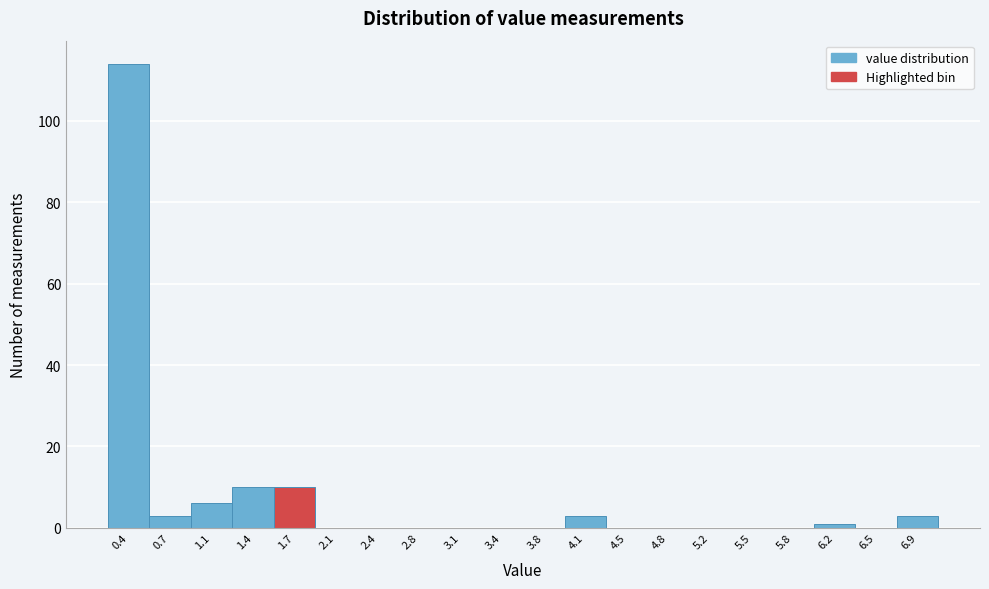

Reading right to left, what are all the values shown in this chart?

6.9=3	6.5=0	6.2=1	5.8=0	5.5=0	5.2=0	4.8=0	4.5=0	4.1=3	3.8=0	3.4=0	3.1=0	2.8=0	2.4=0	2.1=0	1.7=10	1.4=10	1.1=6	0.7=3	0.4=114